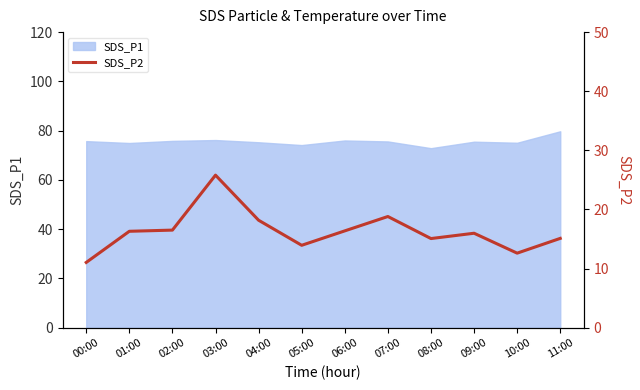

Is it true that SDS_P1 equals 75.6 at 07:00?

True